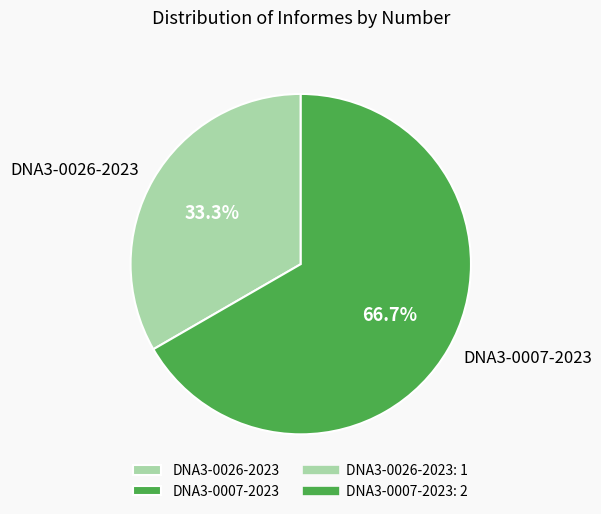

Is there any slice that represents more than half of the pie?

Yes